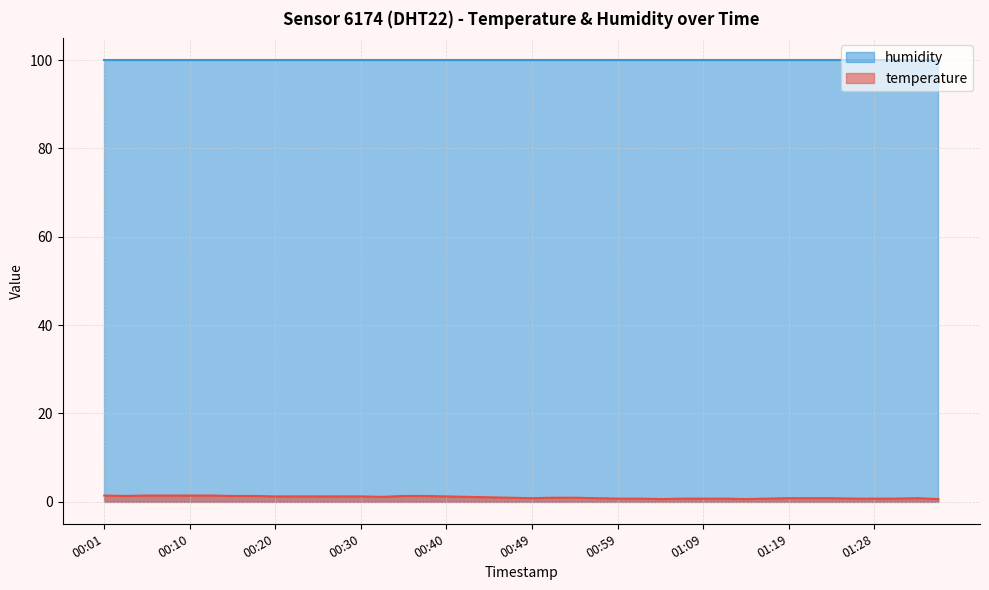

List the labels in order of value, largest first.

00:01, 00:06, 00:08, 00:10, 00:13, 00:03, 00:15, 00:18, 00:35, 00:37, 00:20, 00:23, 00:25, 00:27, 00:30, 00:40, 00:32, 00:42, 00:45, 00:47, 00:52, 00:54, 00:49, 00:57, 01:19, 01:21, 01:23, 01:33, 00:59, 01:02, 01:06, 01:09, 01:11, 01:16, 01:26, 01:28, 01:31, 01:04, 01:14, 01:36